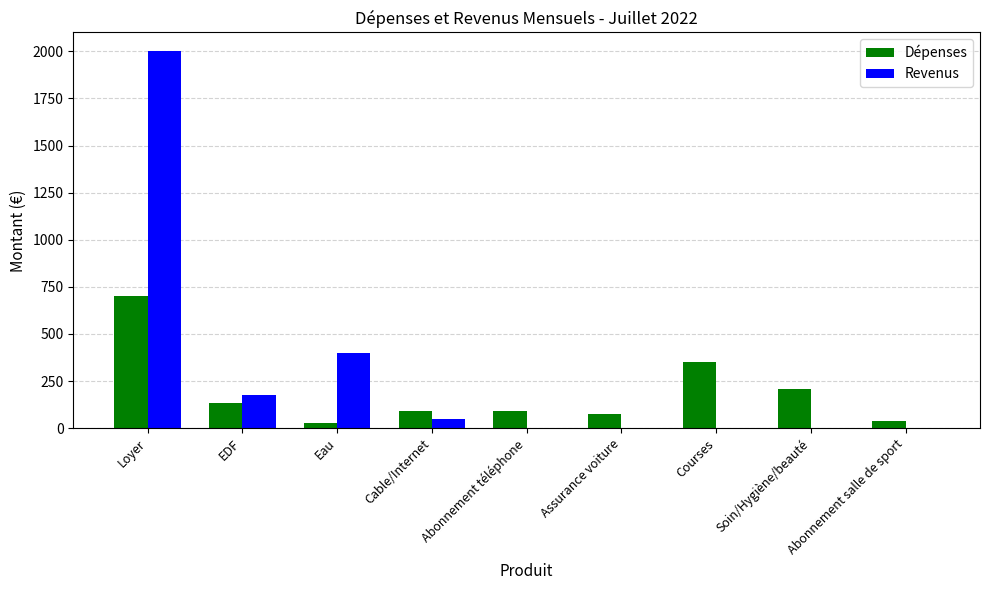

What is the spread (max minus min) of values at Soin/Hygiène/beauté?

210